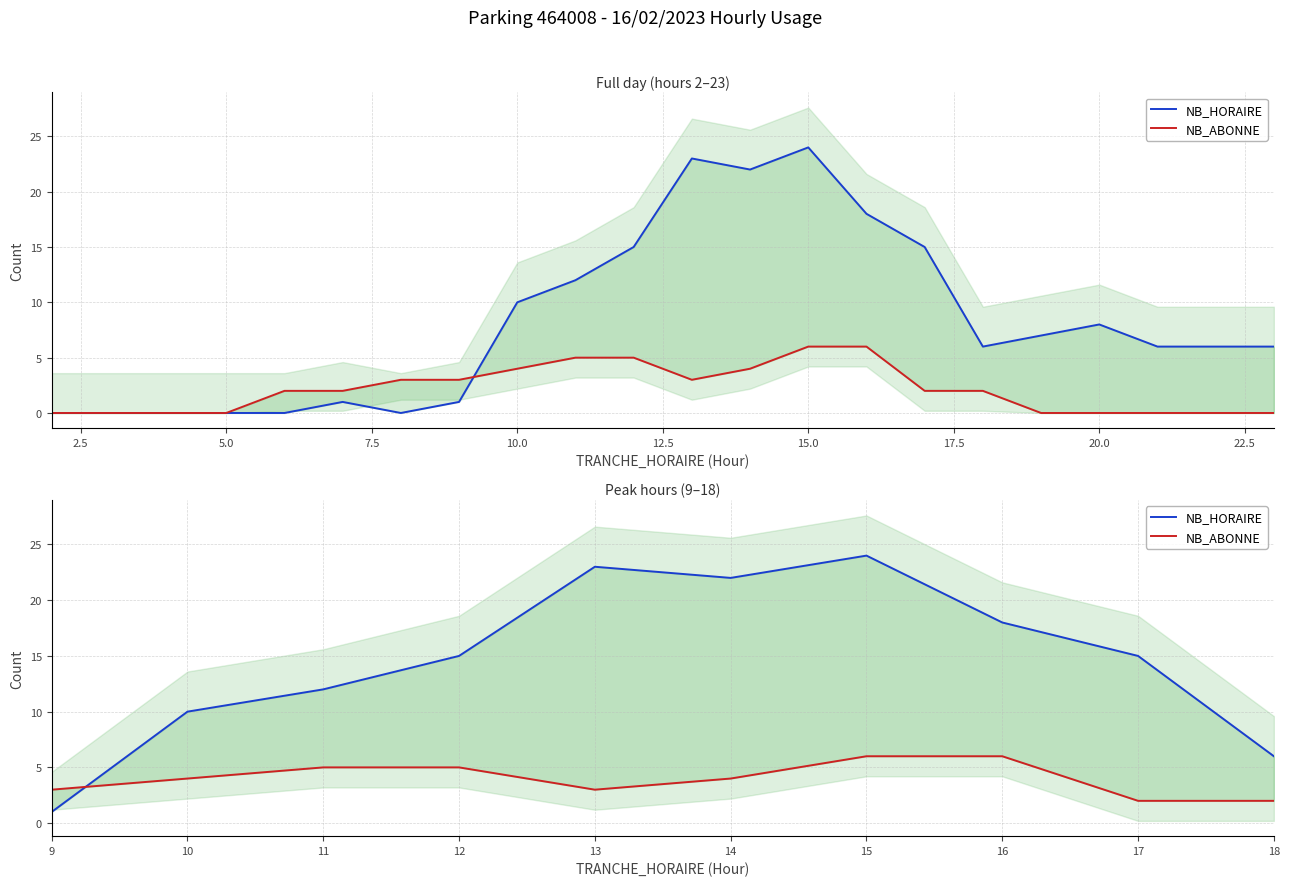

Count the number of data series in this chart.

2